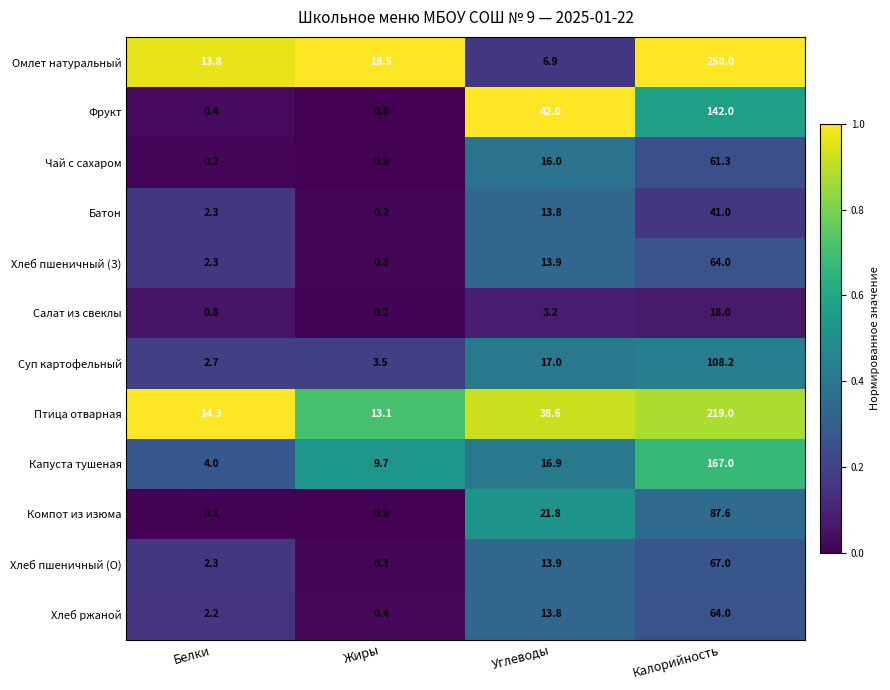

Between Белки and Калорийность, which series saw the biggest shift?

Омлет натуральный